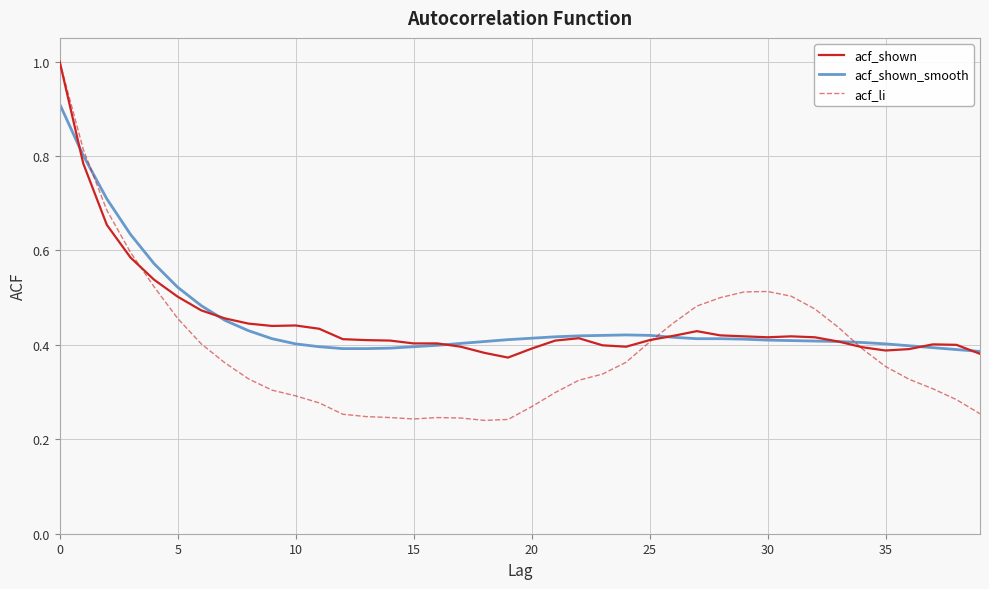

What is the greatest value displayed?

1.0